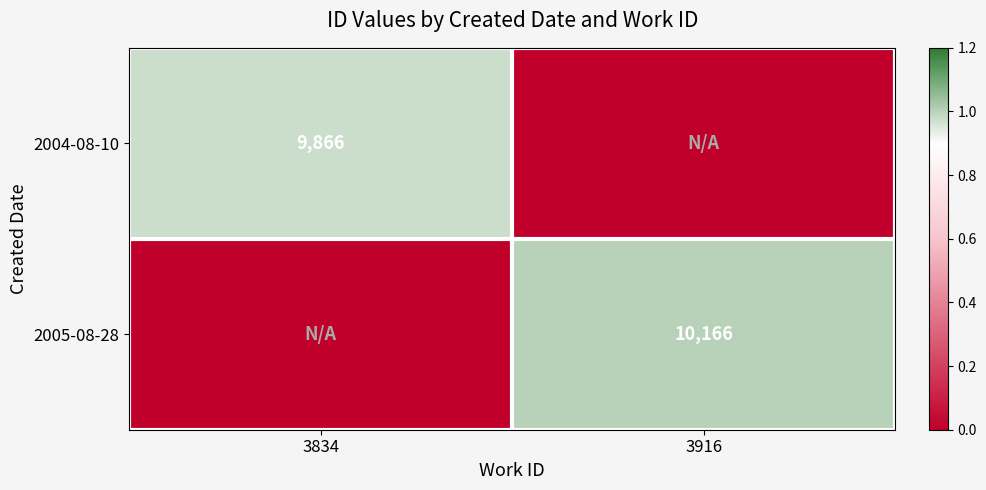

The 2005-08-28 series shows 14541 at 3916. True or false?

False